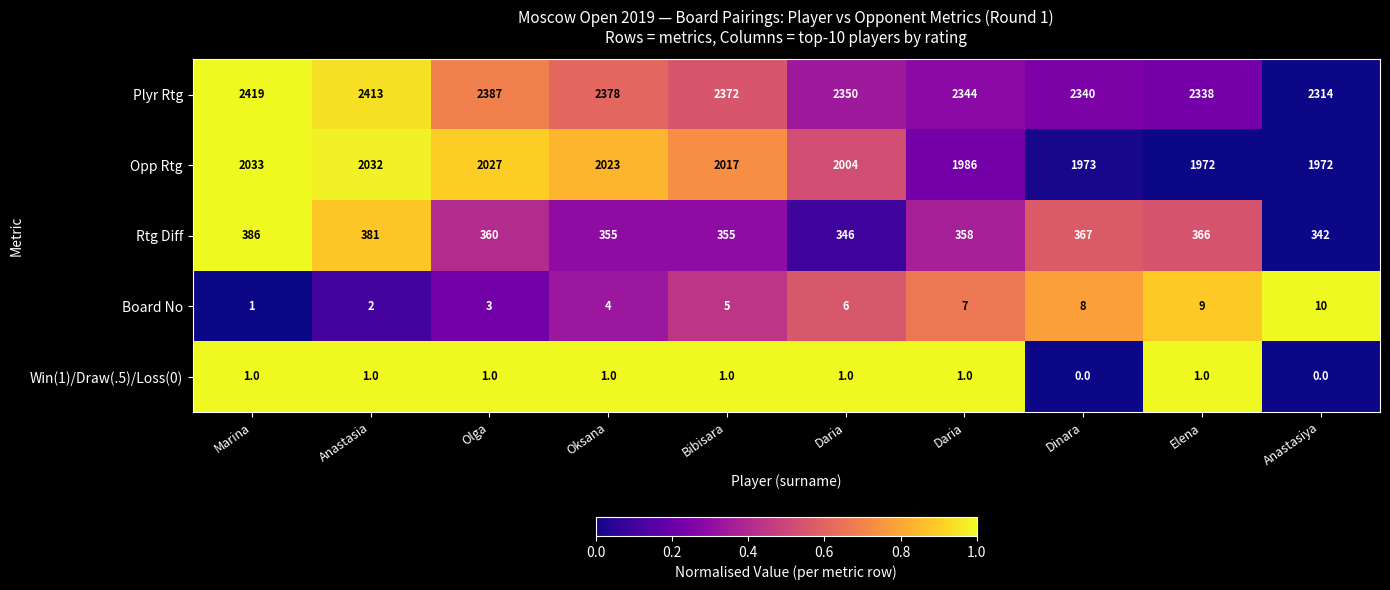

Reading right to left, extract all data points from this chart.

Plyr Rtg: Anastasiya=2314.0	Elena=2338.0	Dinara=2340.0	Daria=2344.0	Daria=2350.0	Bibisara=2372.0	Oksana=2378.0	Olga=2387.0	Anastasia=2413.0	Marina=2419.0
Opp Rtg: Anastasiya=1972.0	Elena=1972.0	Dinara=1973.0	Daria=1986.0	Daria=2004.0	Bibisara=2017.0	Oksana=2023.0	Olga=2027.0	Anastasia=2032.0	Marina=2033.0
Rtg Diff: Anastasiya=342.0	Elena=366.0	Dinara=367.0	Daria=358.0	Daria=346.0	Bibisara=355.0	Oksana=355.0	Olga=360.0	Anastasia=381.0	Marina=386.0
Board No: Anastasiya=10.0	Elena=9.0	Dinara=8.0	Daria=7.0	Daria=6.0	Bibisara=5.0	Oksana=4.0	Olga=3.0	Anastasia=2.0	Marina=1.0
Win(1)/Draw(.5)/Loss(0): Anastasiya=0.0	Elena=1.0	Dinara=0.0	Daria=1.0	Daria=1.0	Bibisara=1.0	Oksana=1.0	Olga=1.0	Anastasia=1.0	Marina=1.0